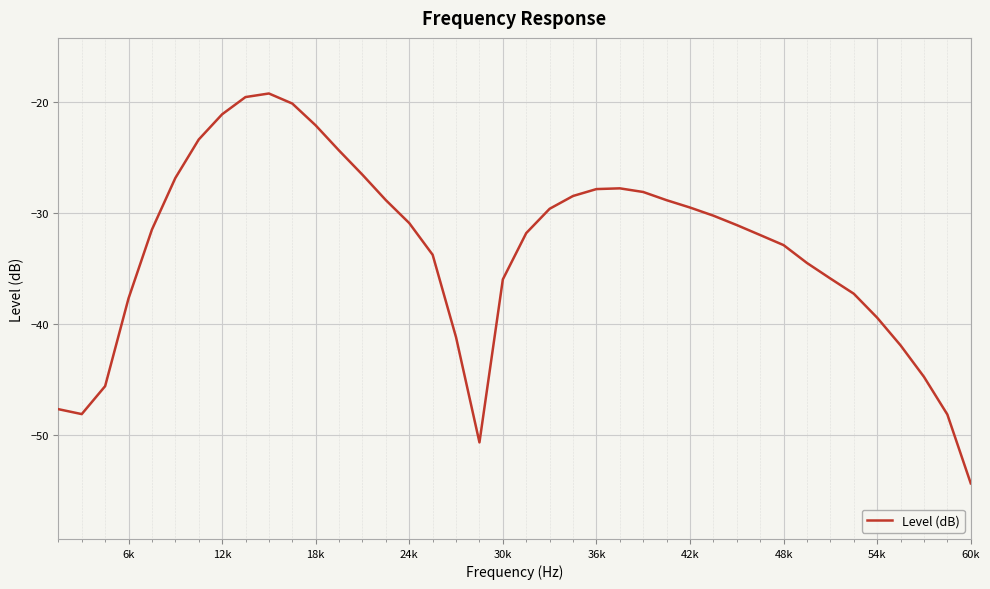

What is the difference between the maximum and minimum values?

35.1